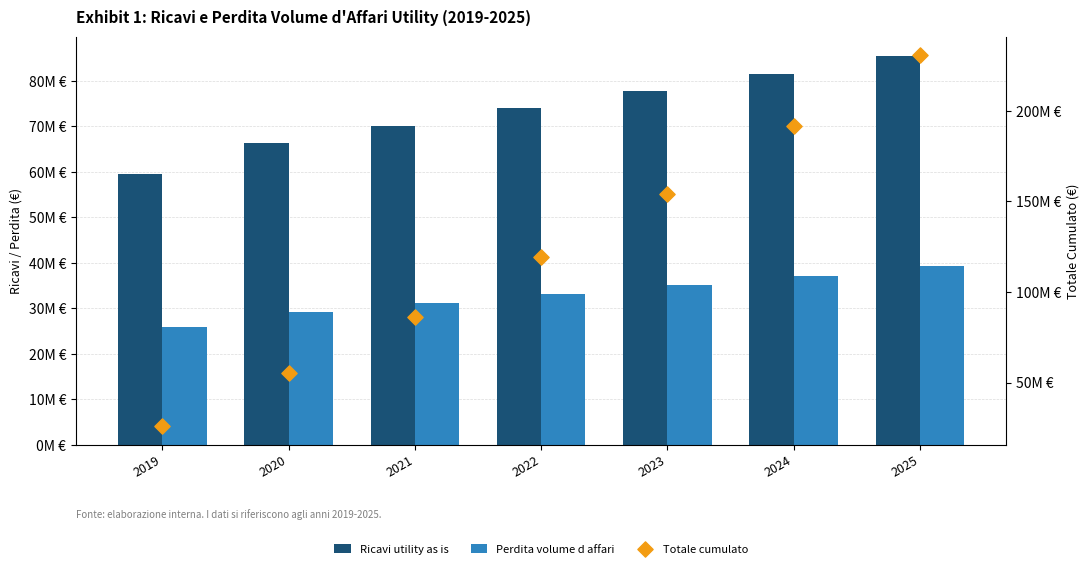

At how many categories does at least one series exceed 141007059?

3